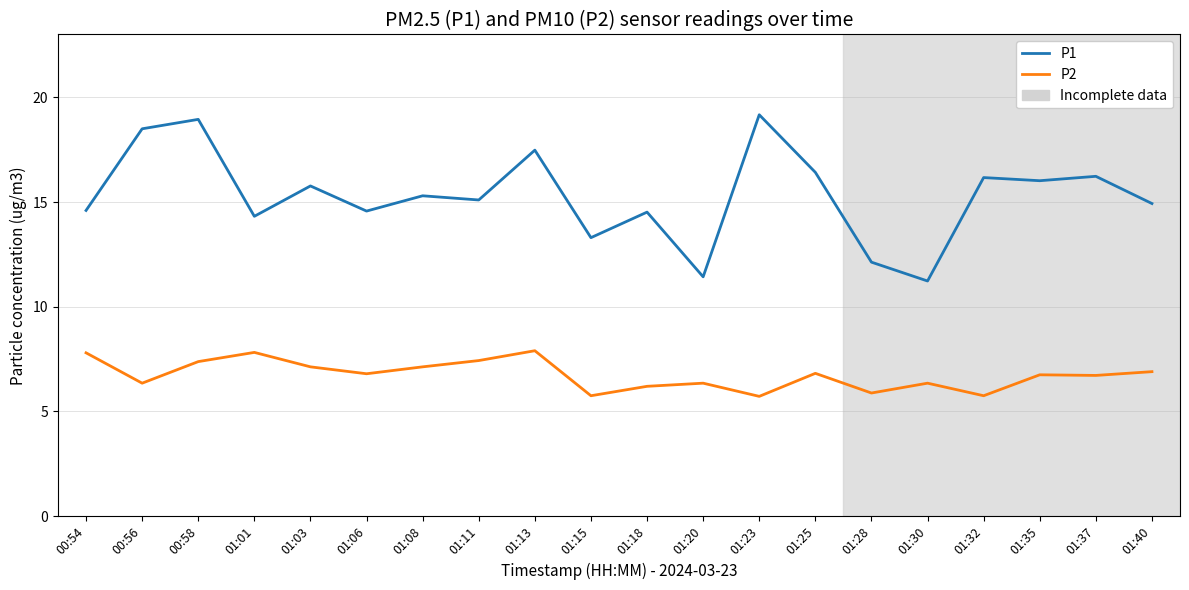

What is the spread (max minus min) of values at 00:54?

6.8